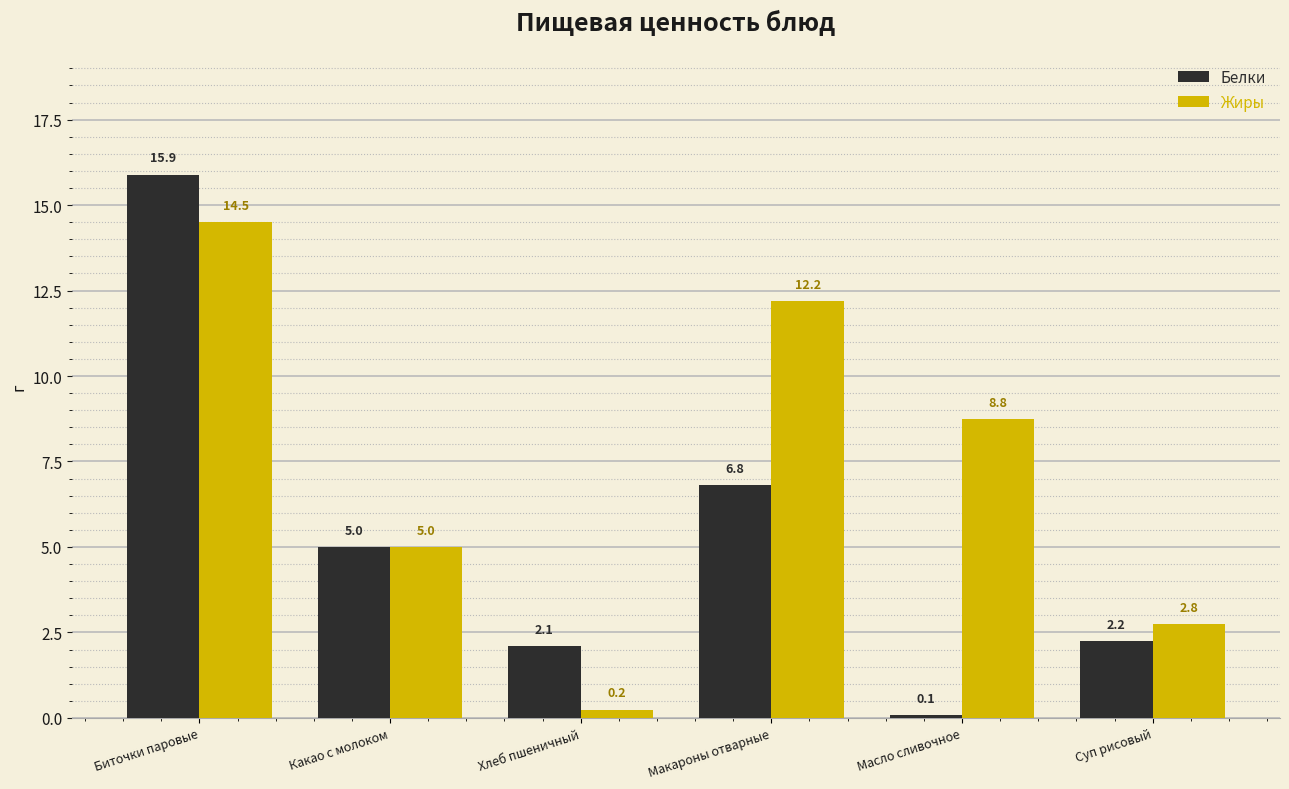

What is the label of the 2nd bar from the right?

Масло сливочное